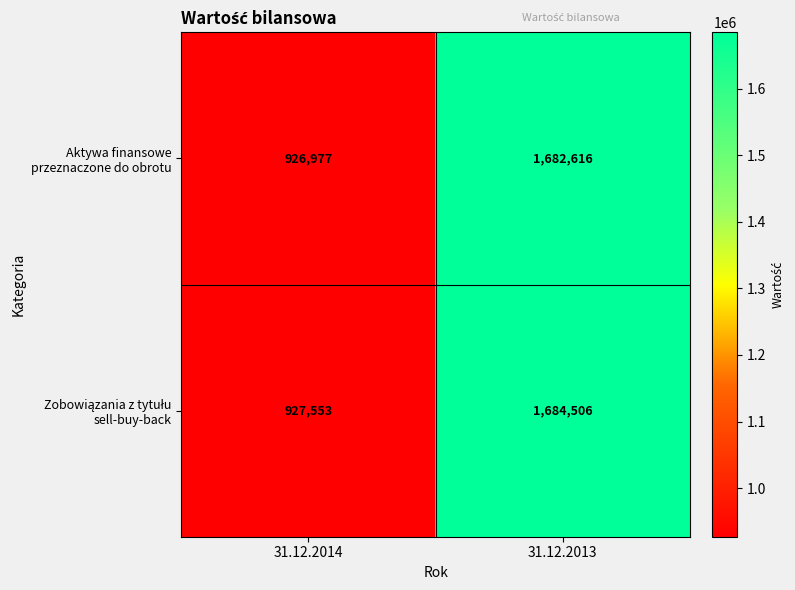

At how many categories does at least one series exceed 1284381?

1